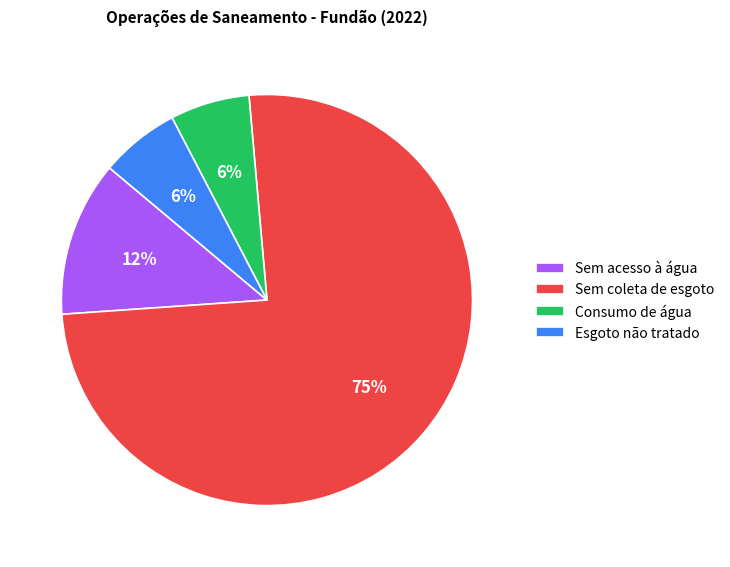

To the nearest percent, what portion does Consumo de água represent?

6%